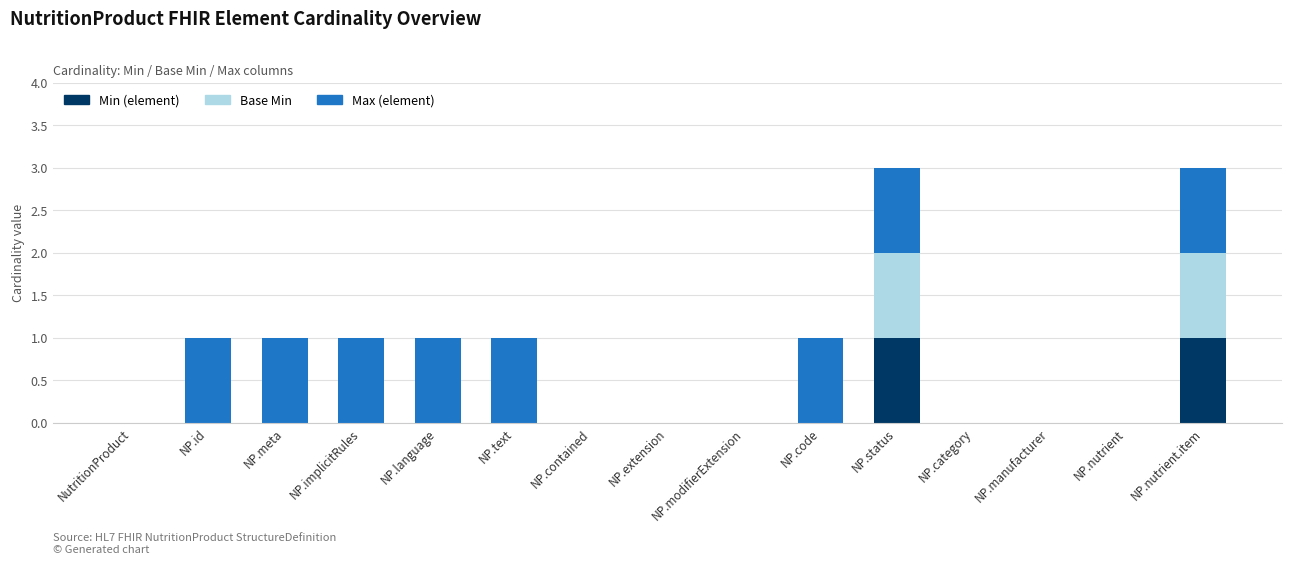

Is it true that Min (element) equals 0 at NP.nutrient.item?

False